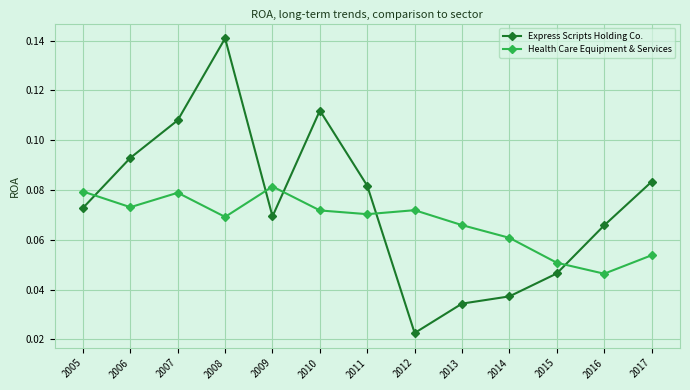

What are all the series names shown in the legend?

Express Scripts Holding Co., Health Care Equipment & Services